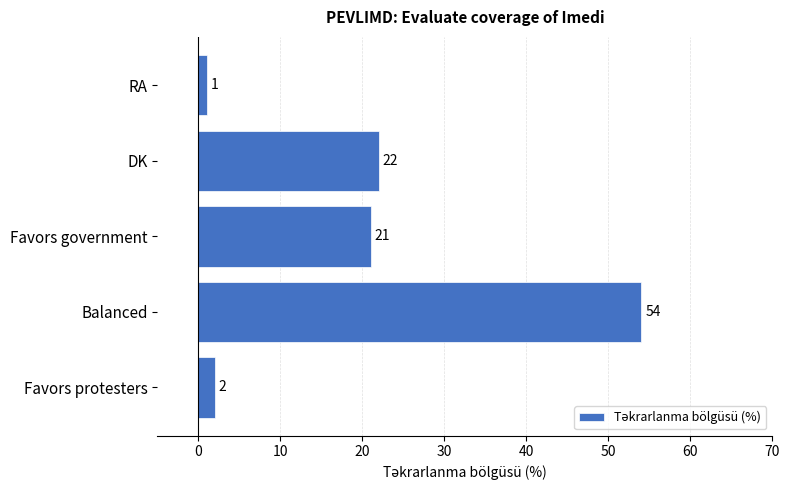

What is the average value?

20